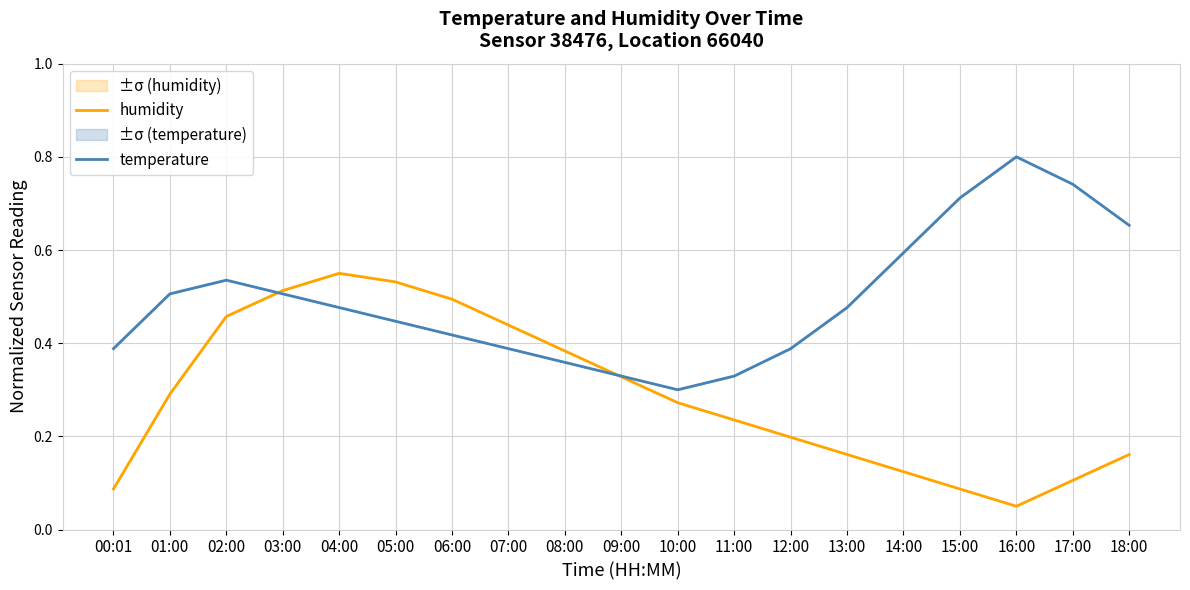

What is the label of the 8th point from the left?

07:00